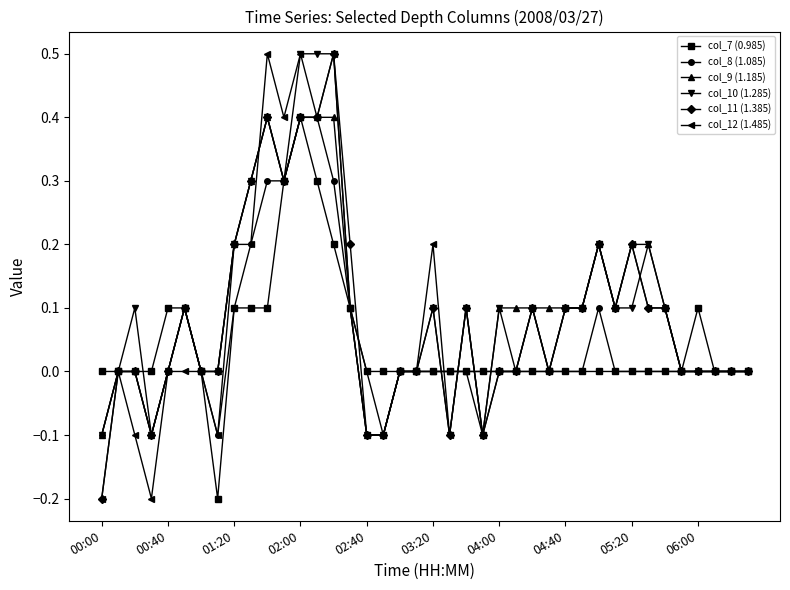

True or false: col_11 (1.385) has more than 2 points higher than both neighbors.

True